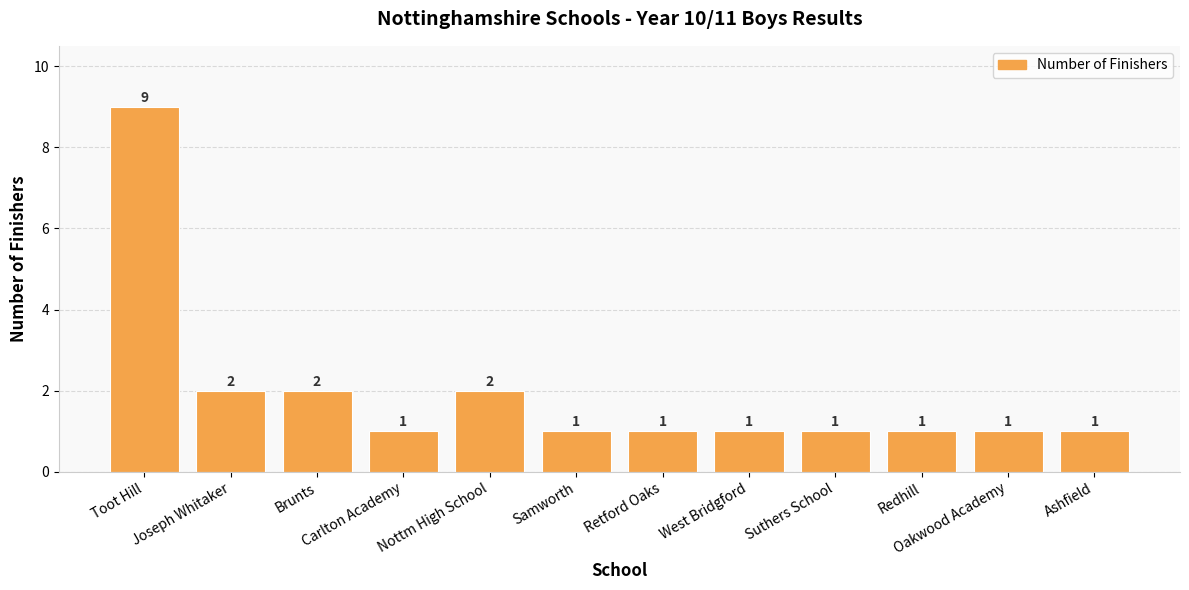

What is the greatest value displayed?

9